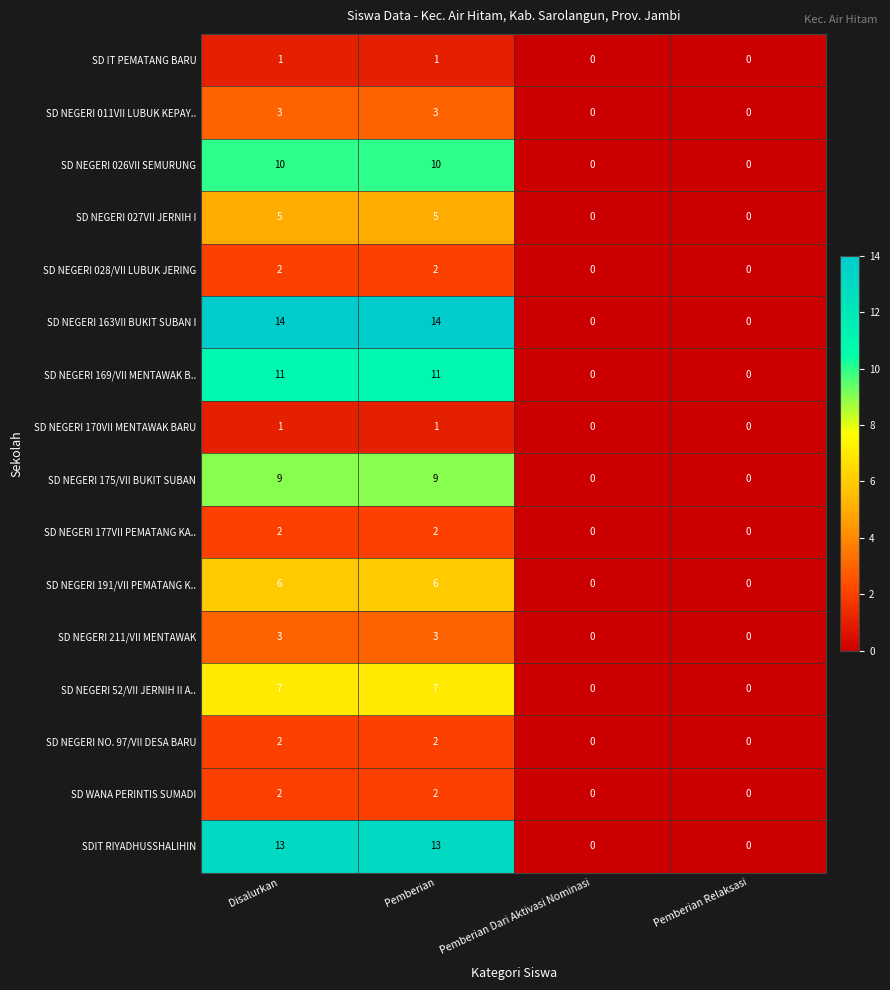

Which series has the widest spread of values?

SD NEGERI 163VII BUKIT SUBAN I